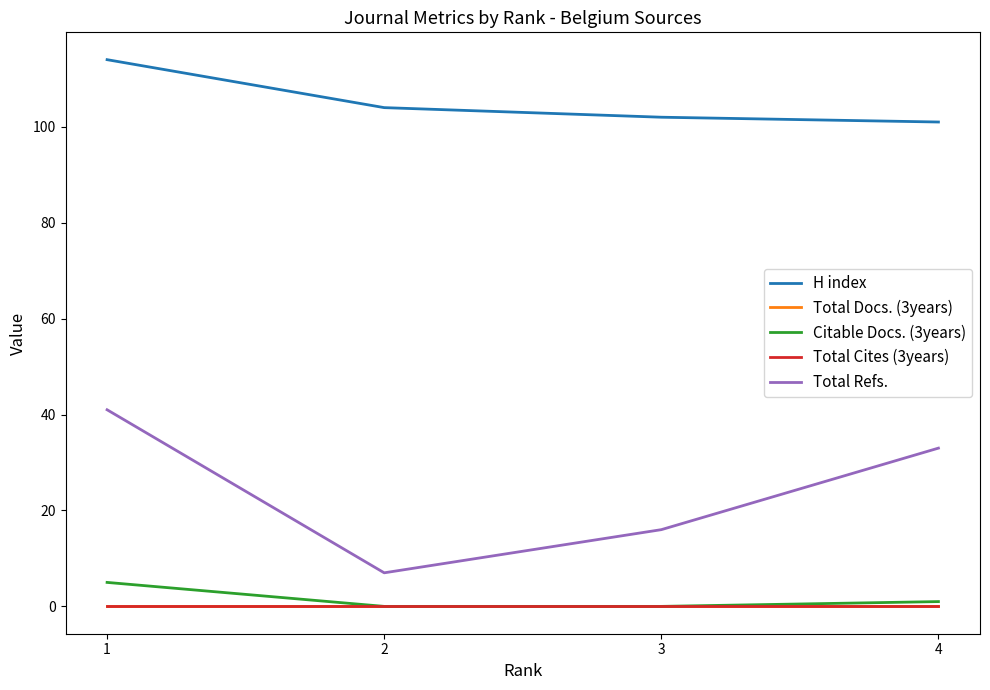

True or false: Total Docs. (3years) has more than 2 points higher than both neighbors.

False